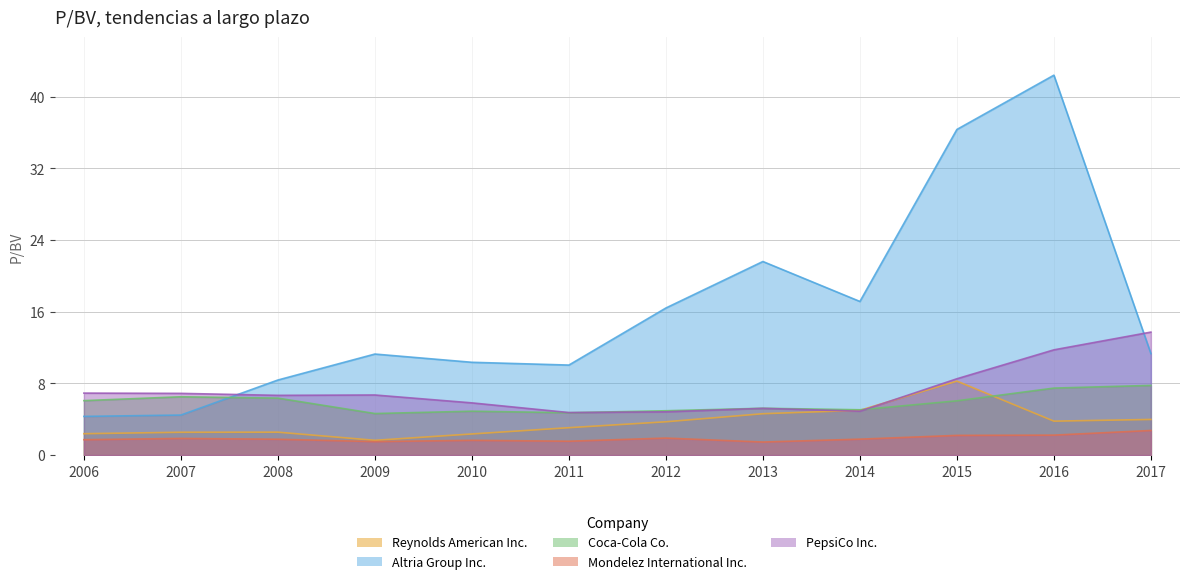

What is the value of the Reynolds American Inc. point at the 6th from the left?

3.1